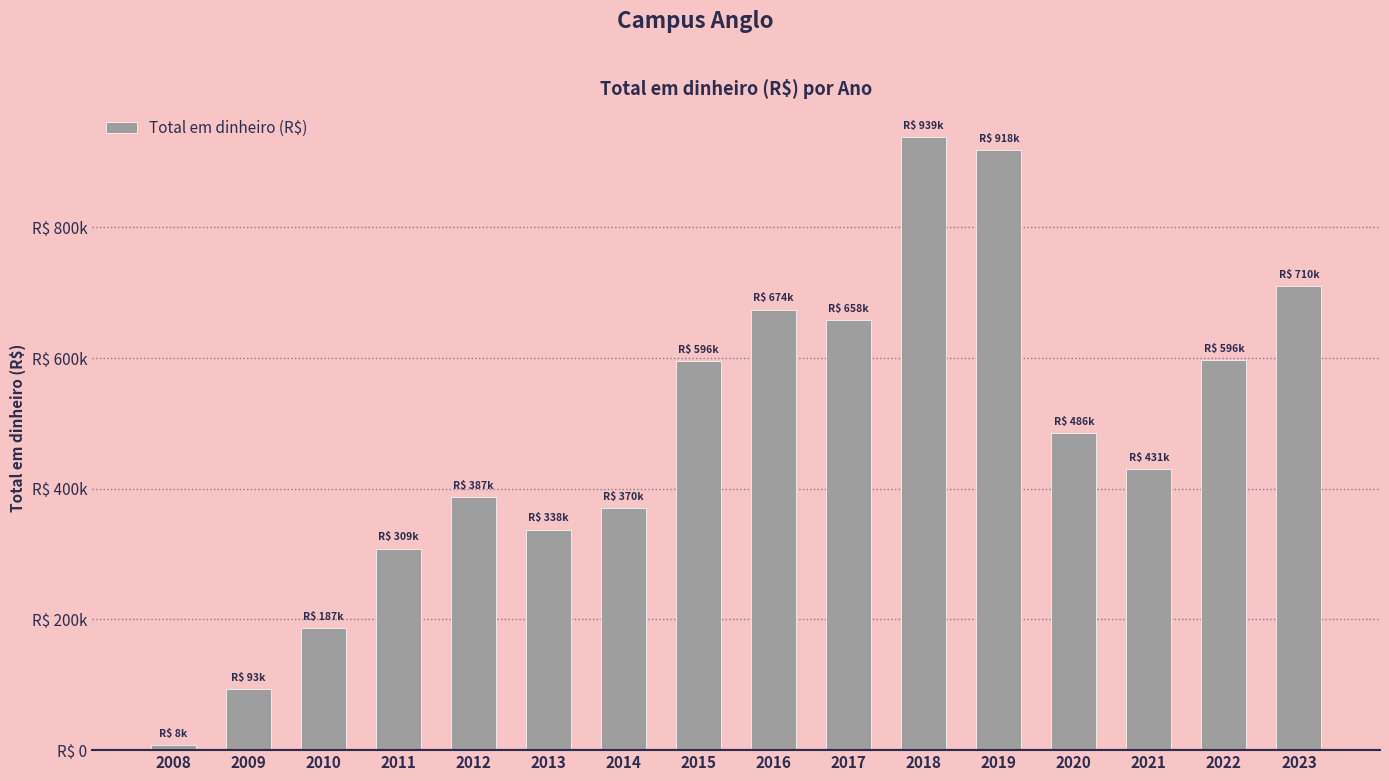

Does the chart contain any negative values?

No